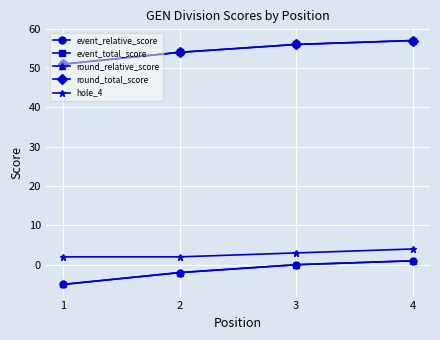

What is the maximum value shown in the chart?

57